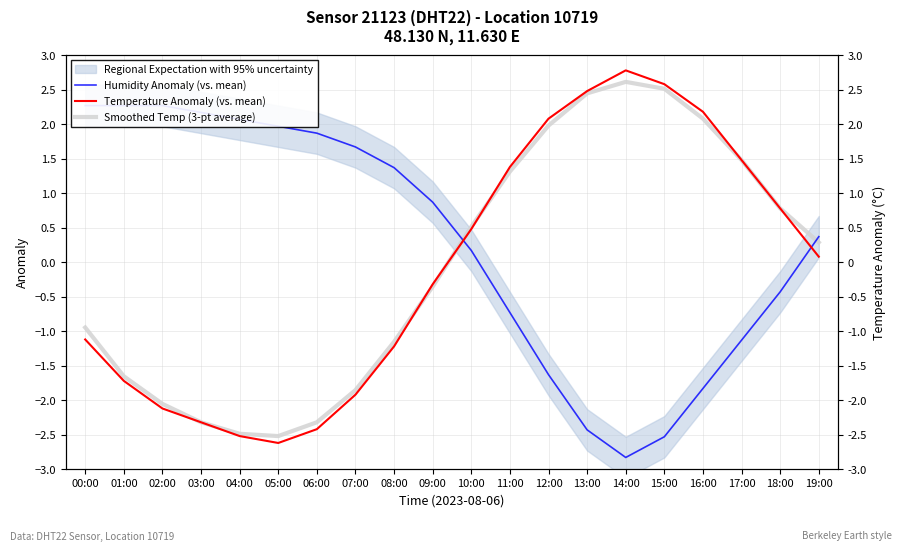

What is the difference between the maximum and minimum values in the Humidity Anomaly (vs. mean) series?

5.1